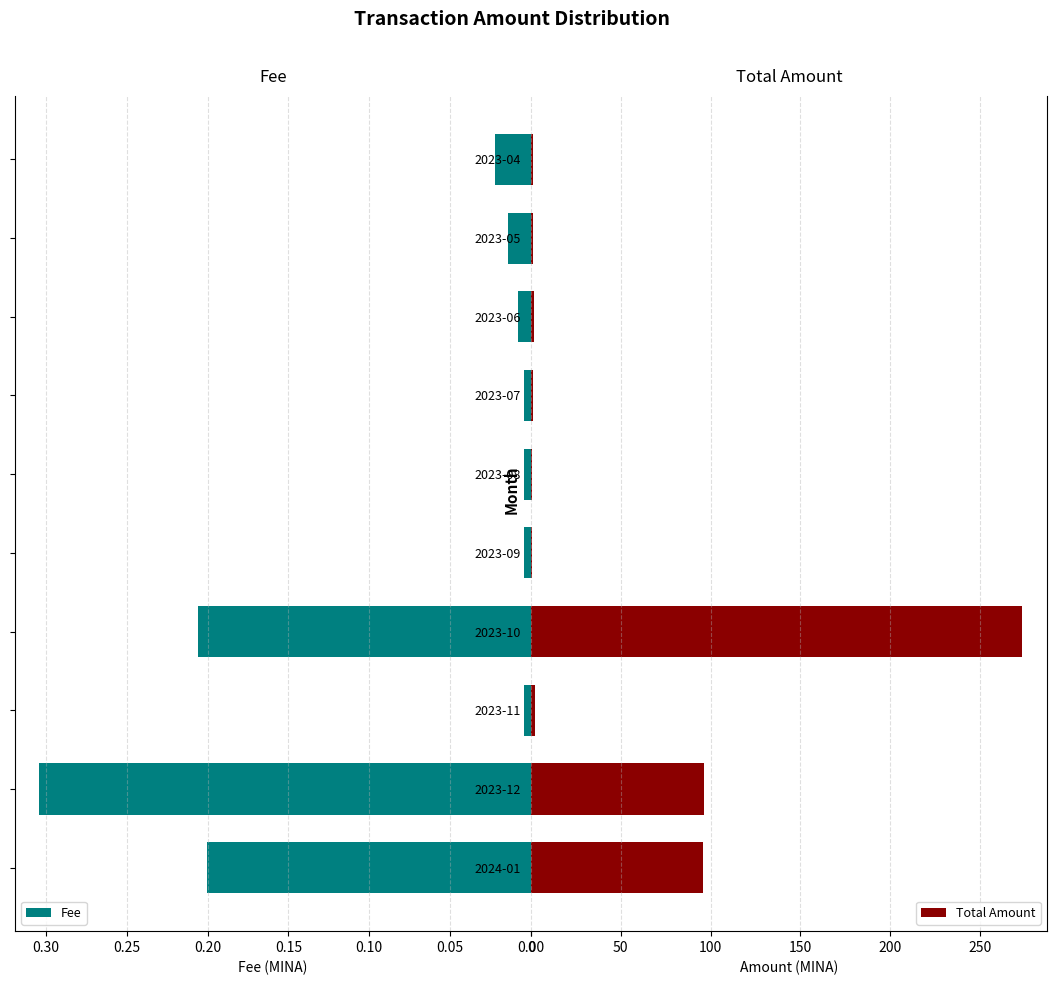

At which label does Total Amount reach its peak?

2023-10